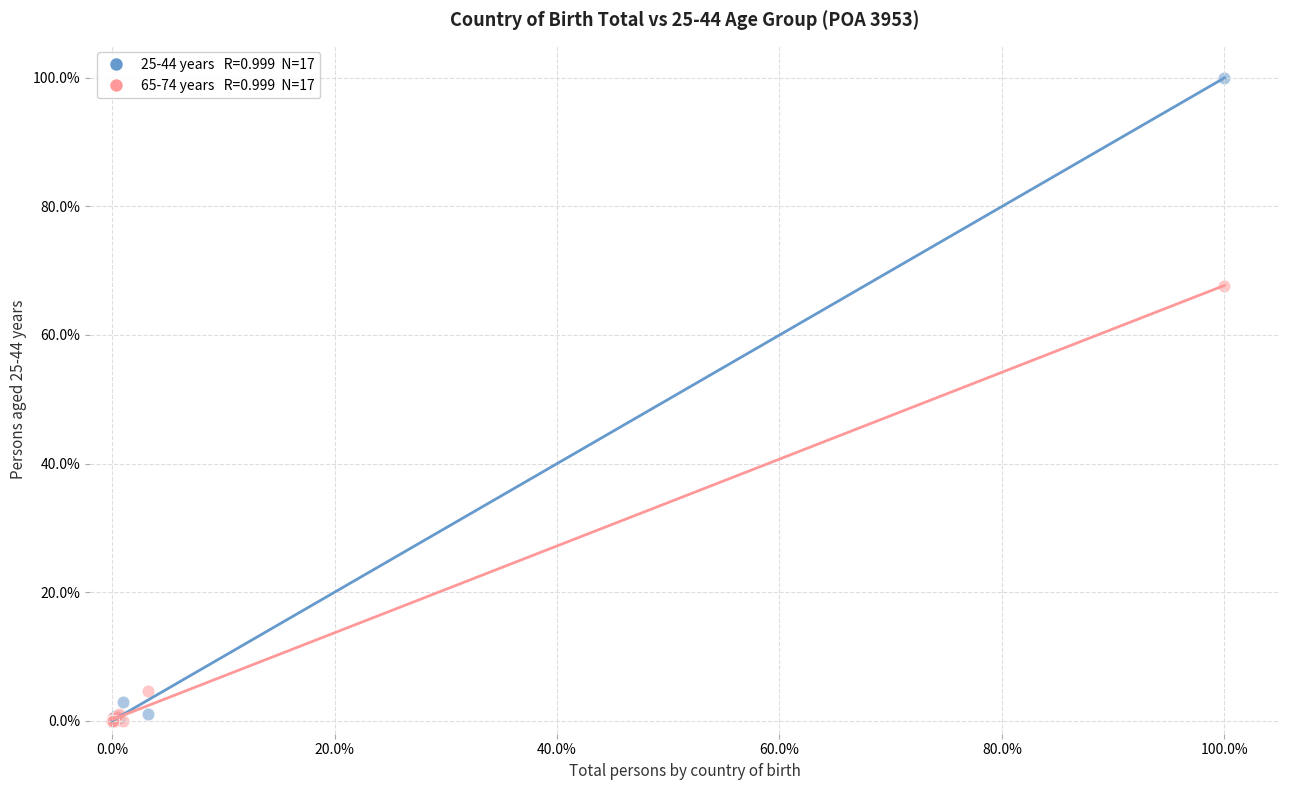

Across all series, what Y value is closest to 50?

67.6